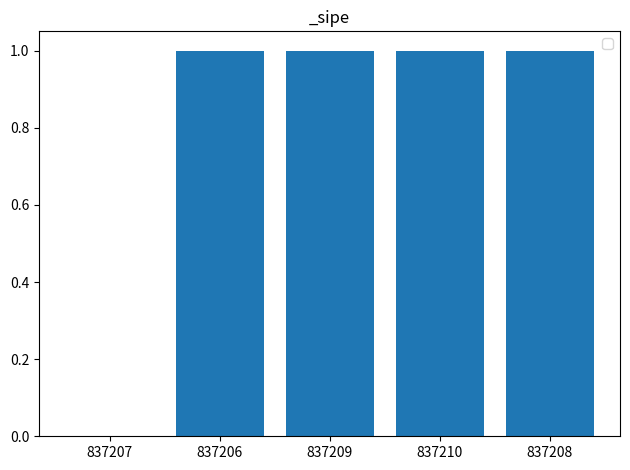

What is the difference between the values at 837209 and 837207?

1